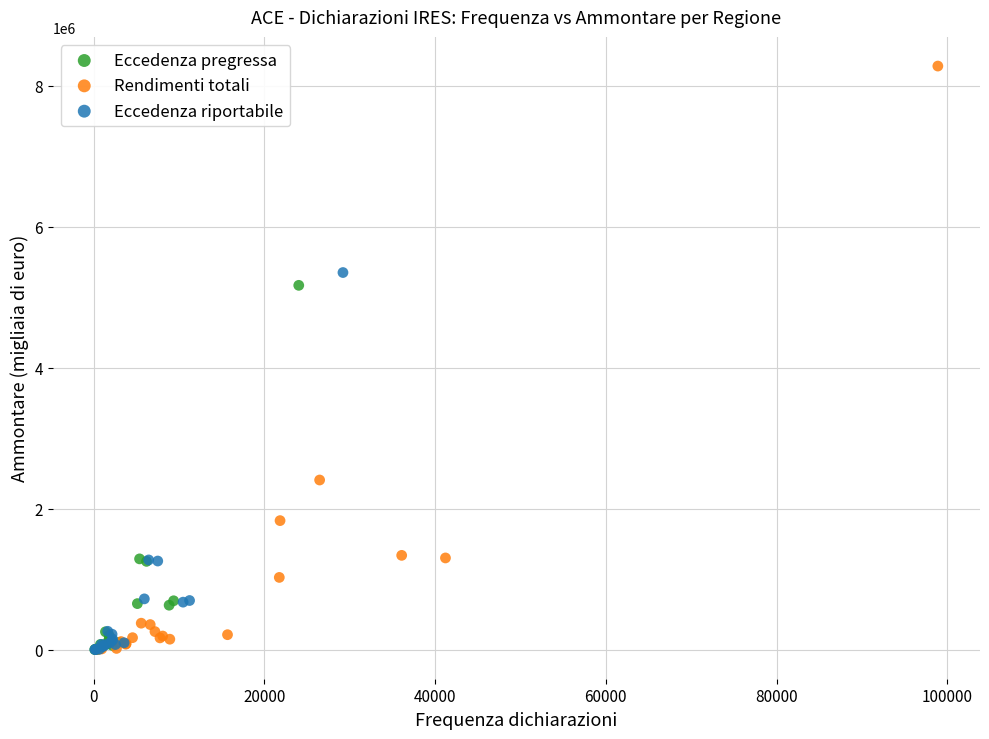

Which series contains the highest Y value?

Rendimenti totali